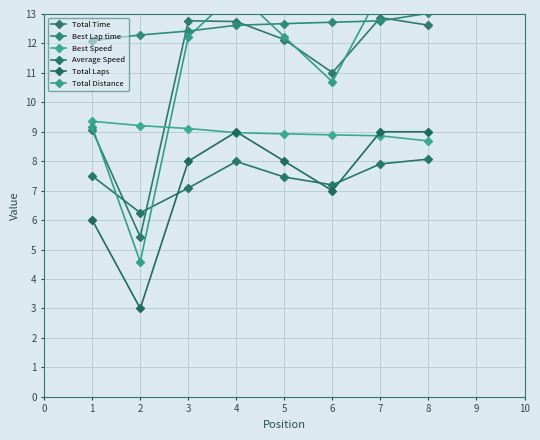

The Total Distance series shows 2.5 at 1. True or false?

False